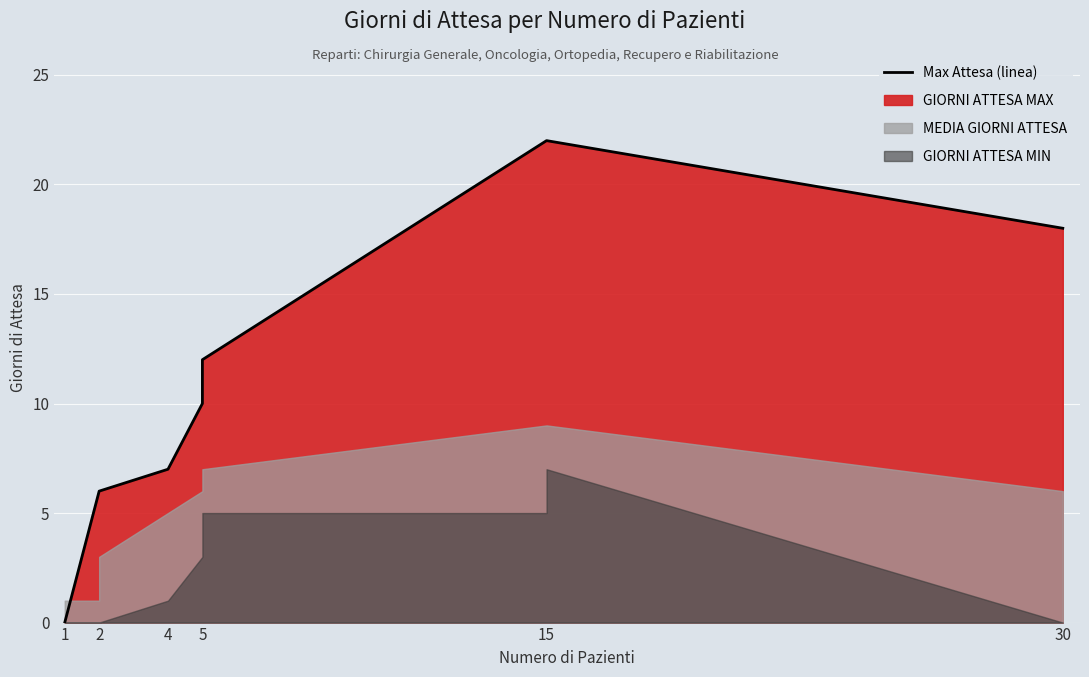

What is the change in value from 6 to 7?

+2